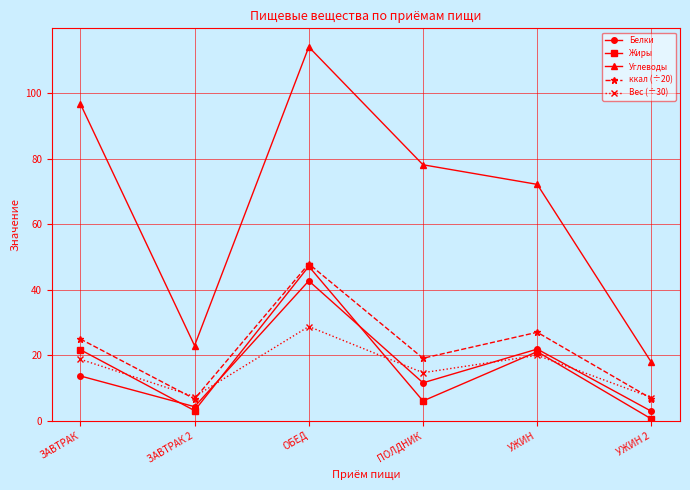

Which series has the largest range (max minus min)?

Углеводы